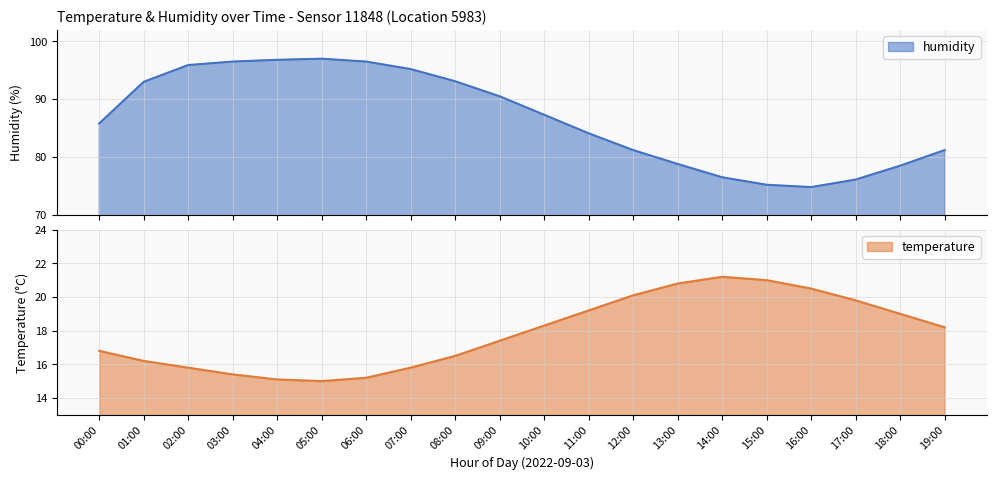

The value of humidity at 02:00 is 26.3. True or false?

False